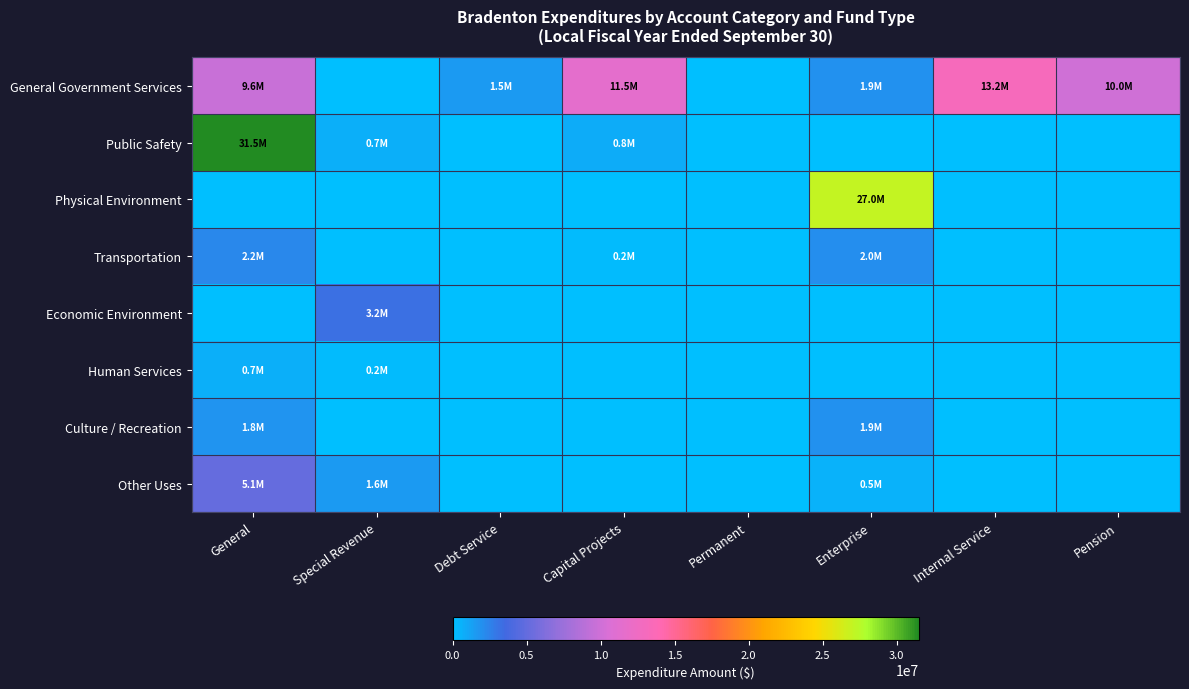

List the series in order of their peak value, lowest first.

Human Services, Culture / Recreation, Transportation, Economic Environment, Other Uses, General Government Services, Physical Environment, Public Safety